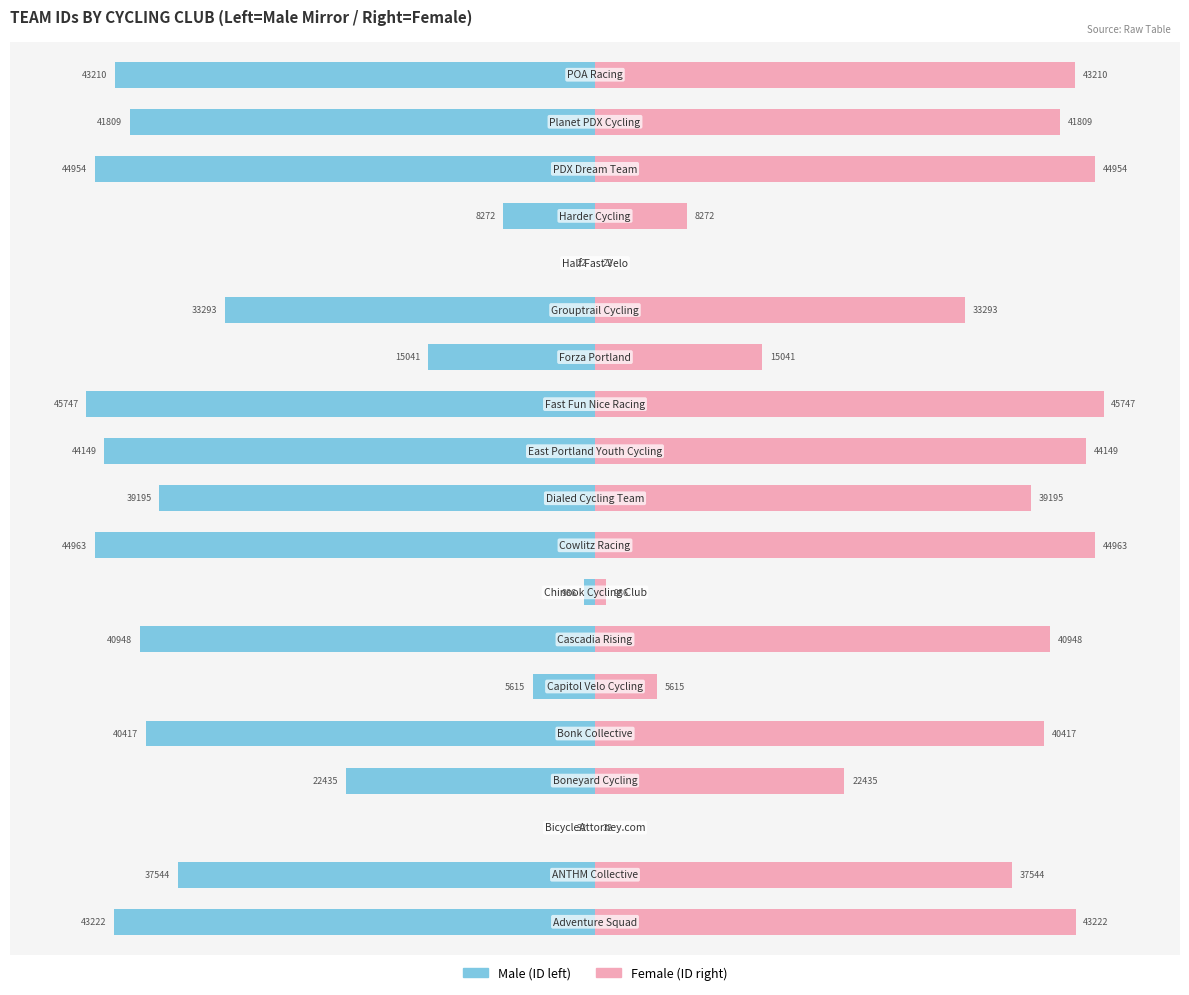

How many data points in Female are above 85?

10